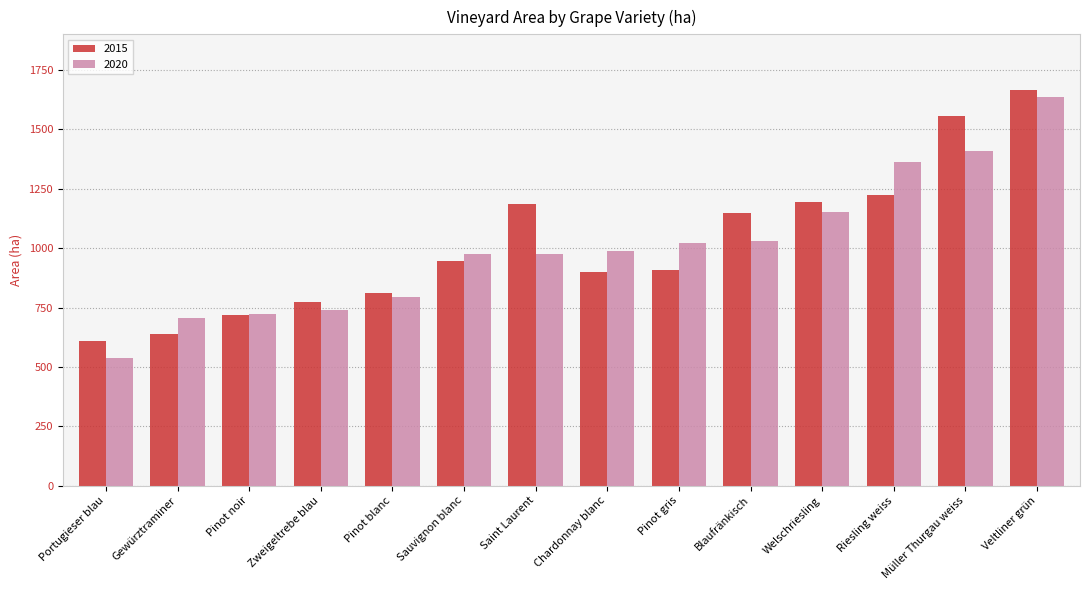

Is the value of 2020 at Pinot gris greater than the value of 2015 at Saint Laurent?

No